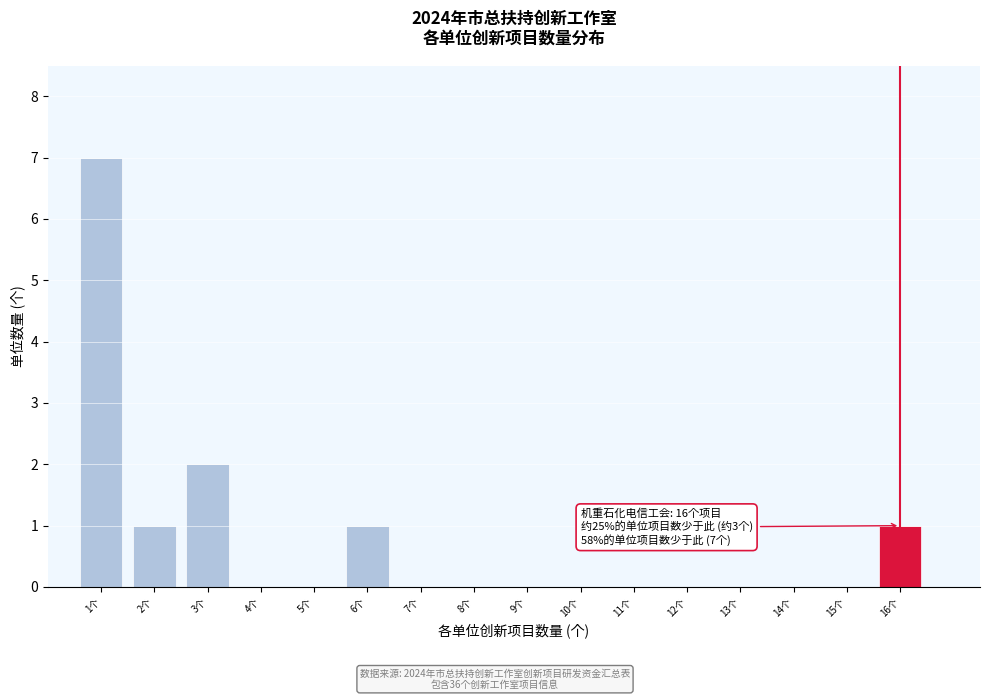

Reading left to right, list all the values displayed in this chart.

1个=7	2个=1	3个=2	4个=0	5个=0	6个=1	7个=0	8个=0	9个=0	10个=0	11个=0	12个=0	13个=0	14个=0	15个=0	16个=1